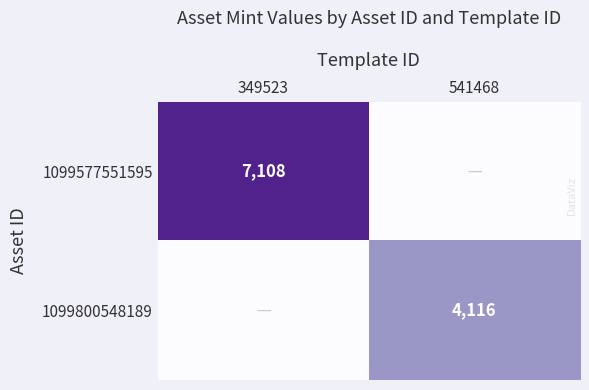

Is it true that 1099800548189 equals 4116 at 541468?

True